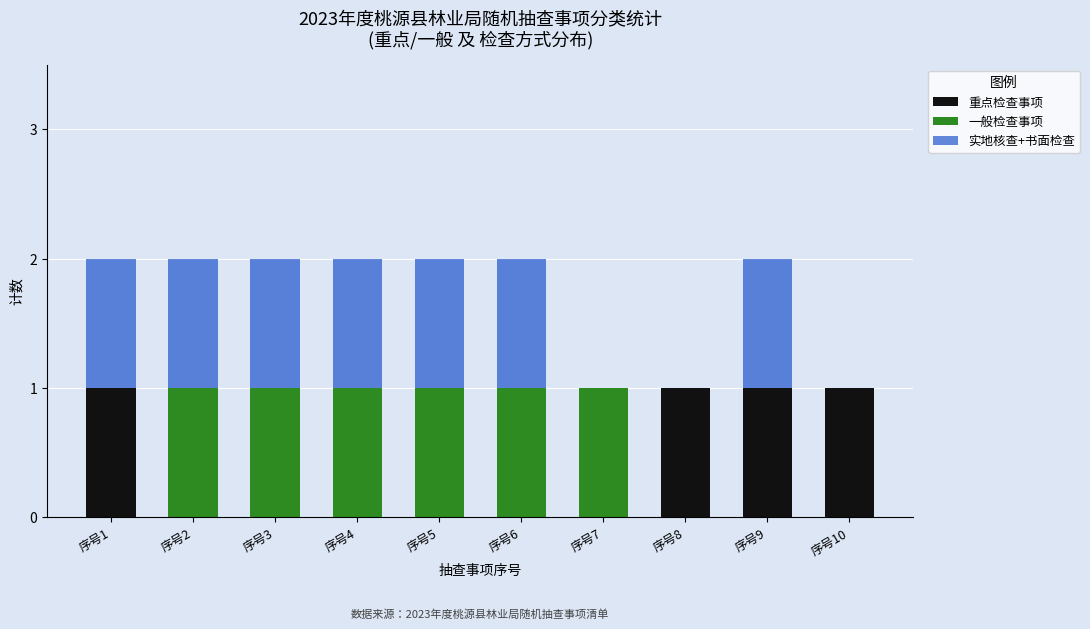

Are the bars horizontal?

No